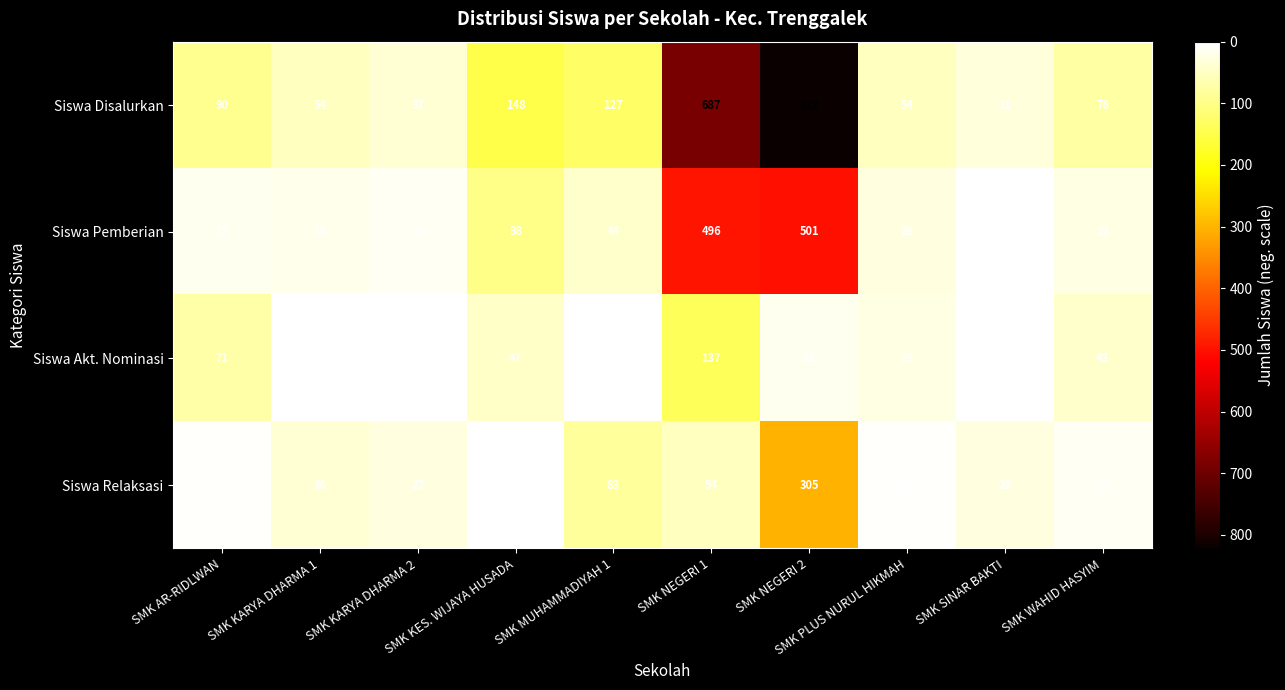

What is the sum of all Siswa Relaksasi values?

555